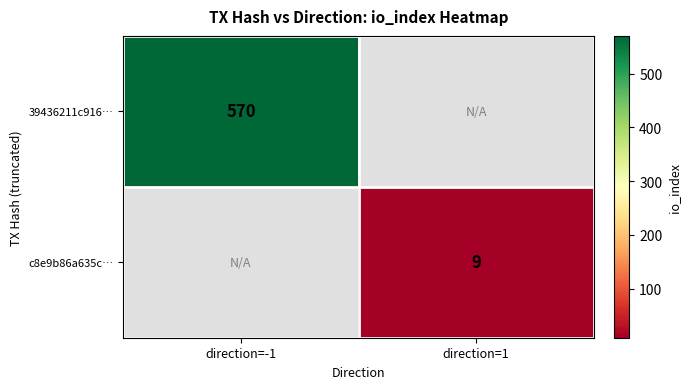

What is the smallest value displayed?

9.0